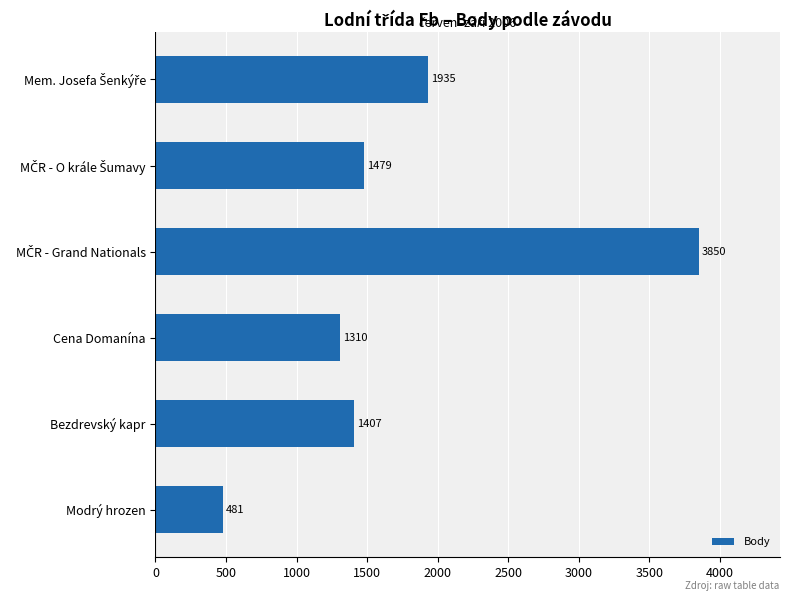

Which category has the lowest value across all series?

Modrý hrozen